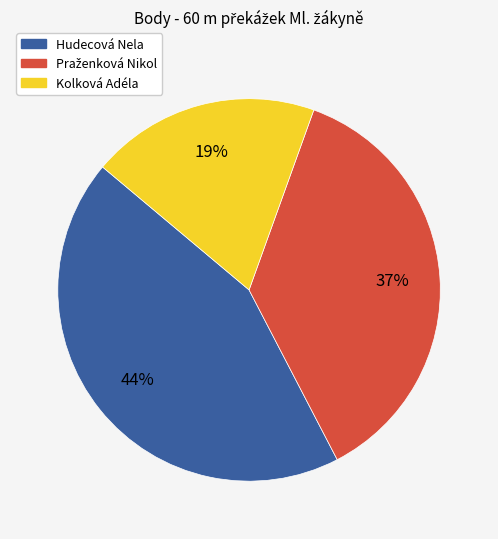

To the nearest percent, what is the average slice percentage?

33%